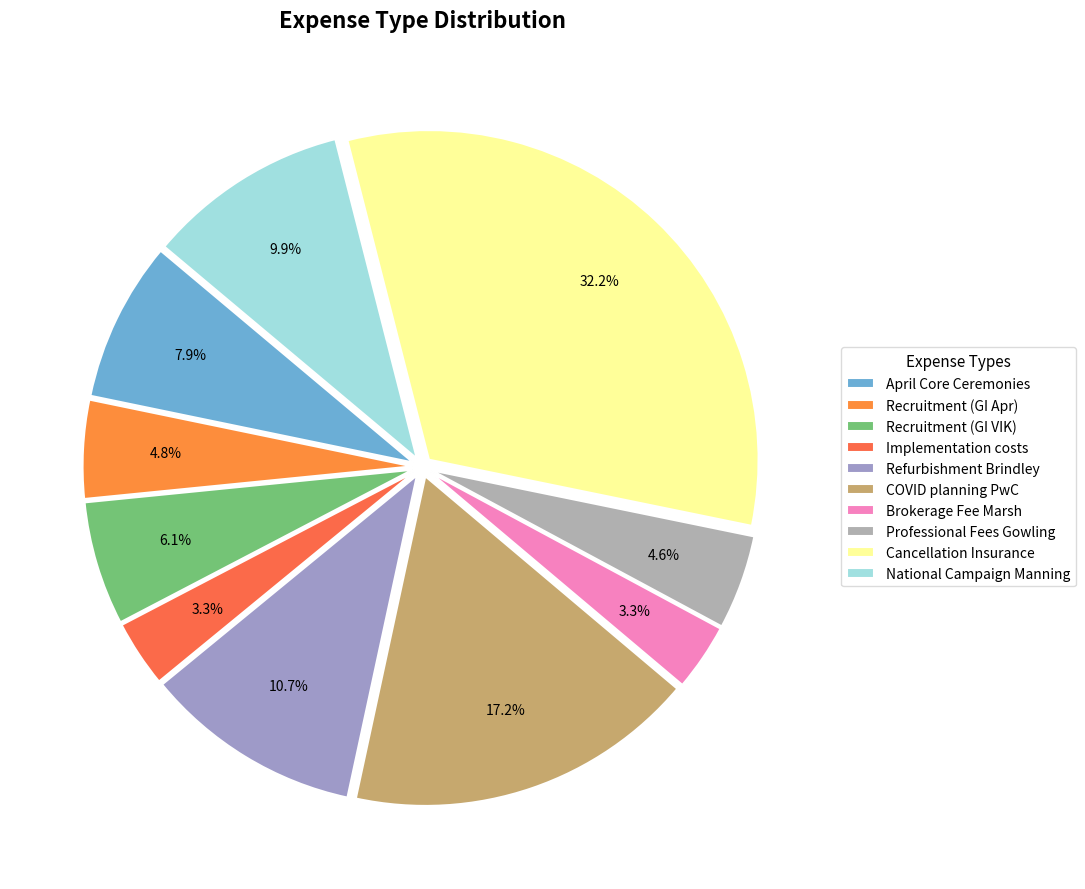

Rank the categories by value from lowest to highest.

Implementation costs, Brokerage Fee Marsh, Professional Fees Gowling, Recruitment (GI Apr), Recruitment (GI VIK), April Core Ceremonies, National Campaign Manning, Refurbishment Brindley, COVID planning PwC, Cancellation Insurance